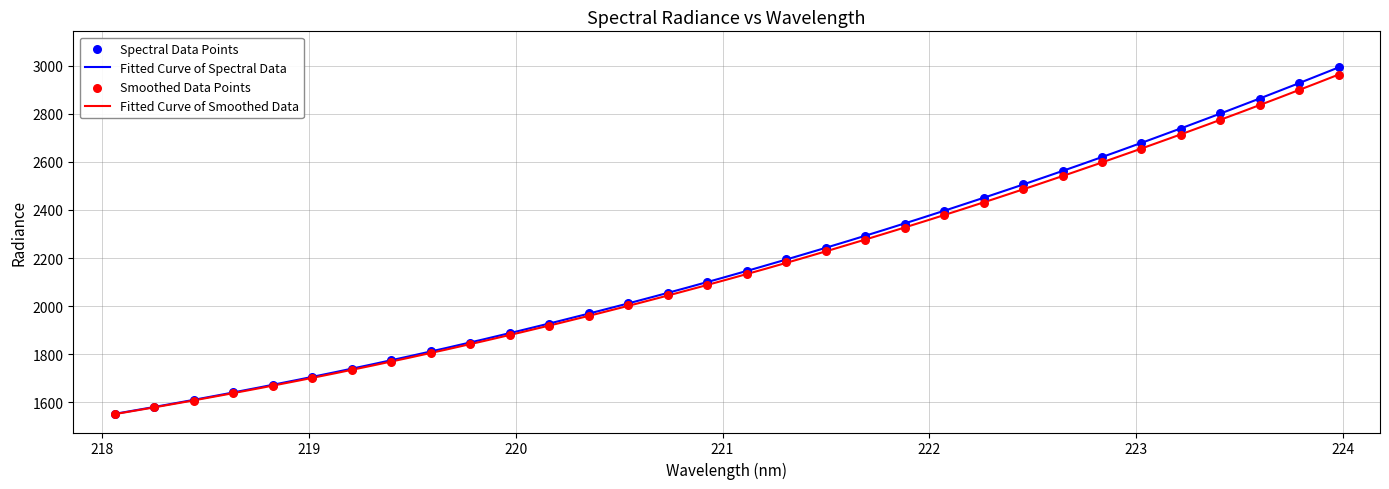

What is the ratio of the value at 218.442 to the value at 221.1174?

0.7